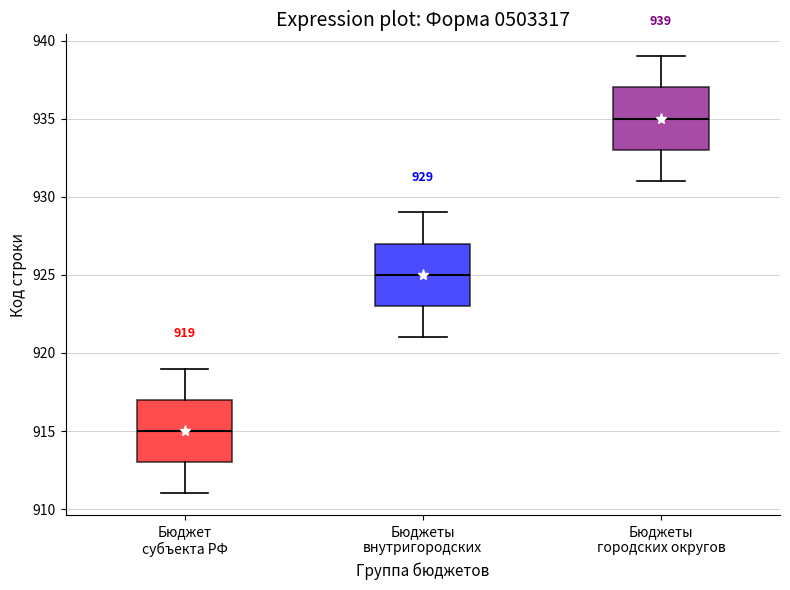

Which box's median line is the highest?

Бюджеты городских округов